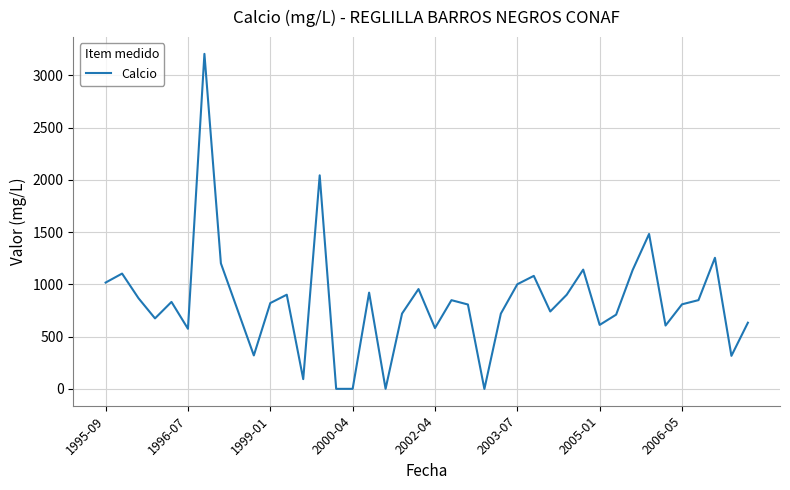

What is the greatest value displayed?

3206.0